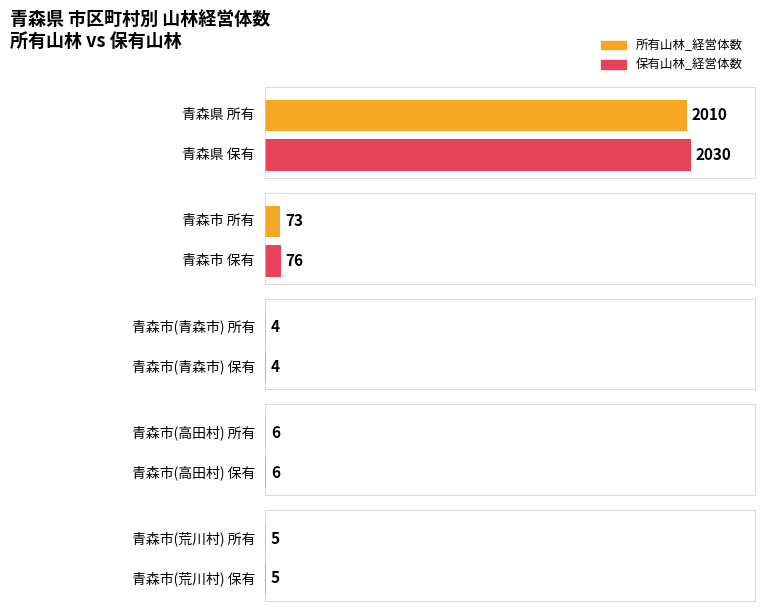

Which category has the highest value in the 所有山林_経営体数 series?

青森県